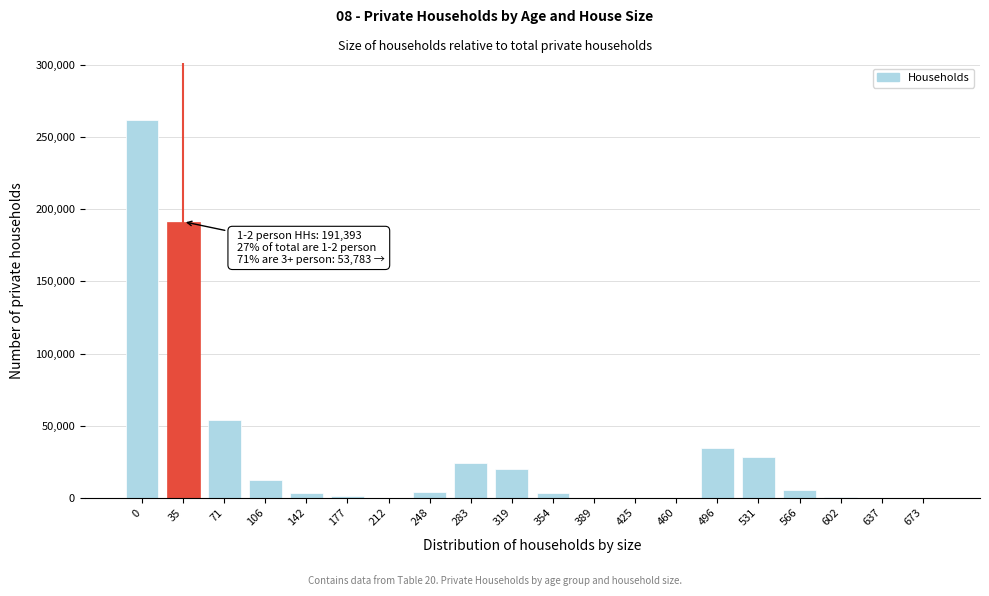

Is it true that the value at 106 is 12368?

True